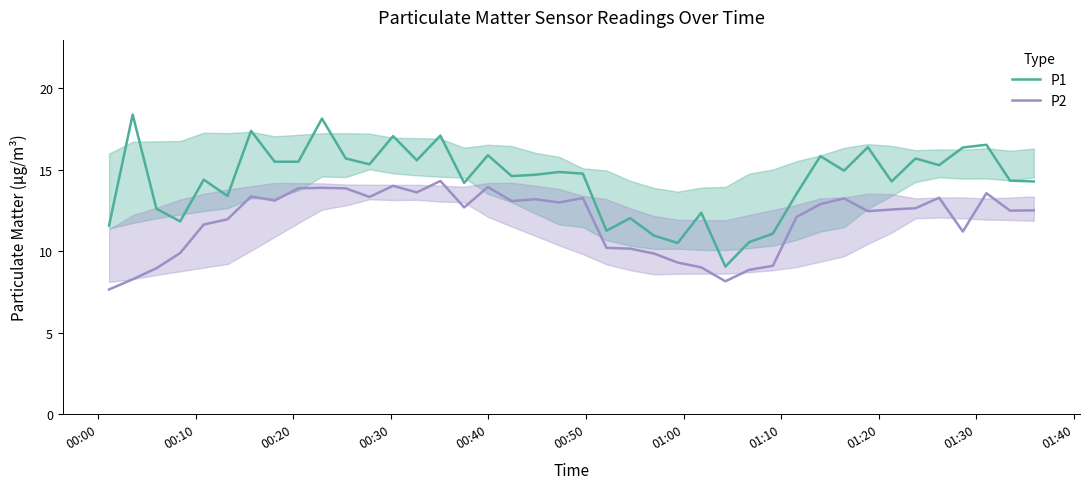

Which series has the largest total across all categories?

P1